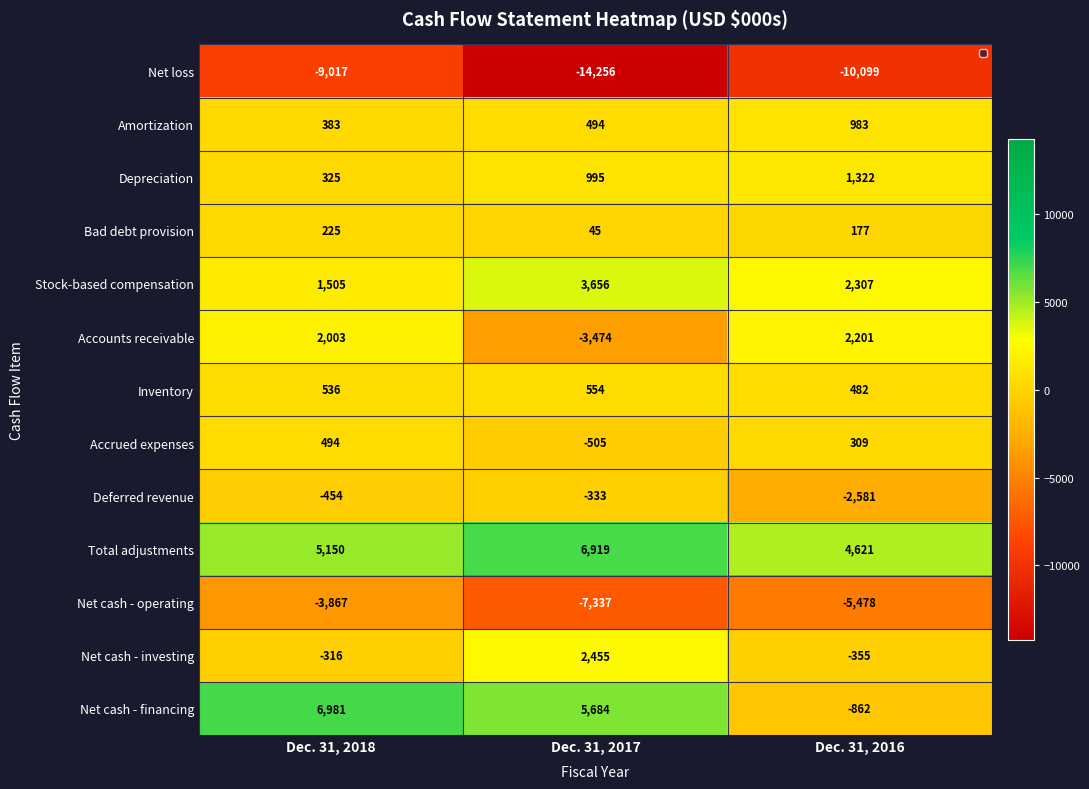

What is the average value of the Accrued expenses series?

99